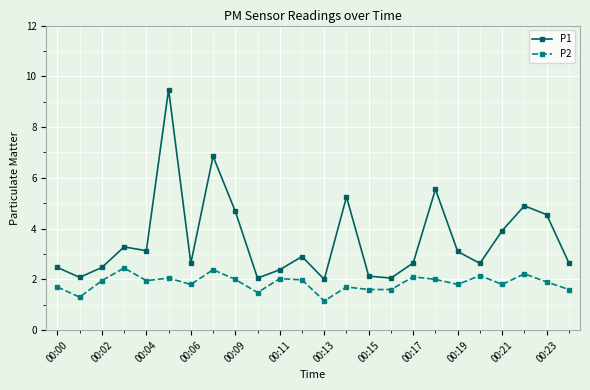

True or false: P1 and P2 intersect in this chart.

False